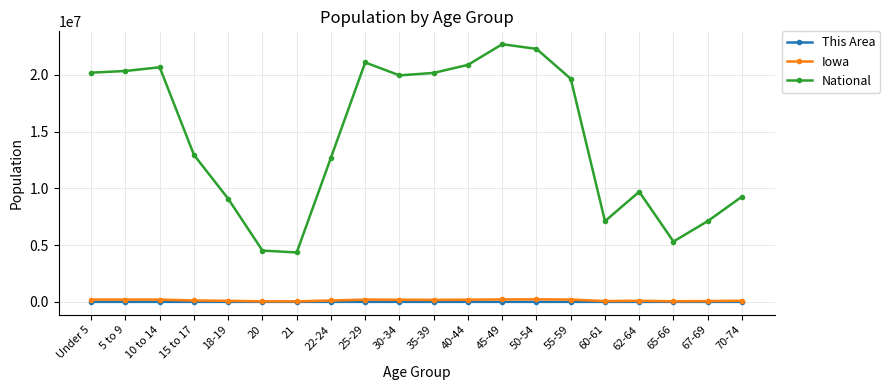

Which series has the widest spread of values?

National